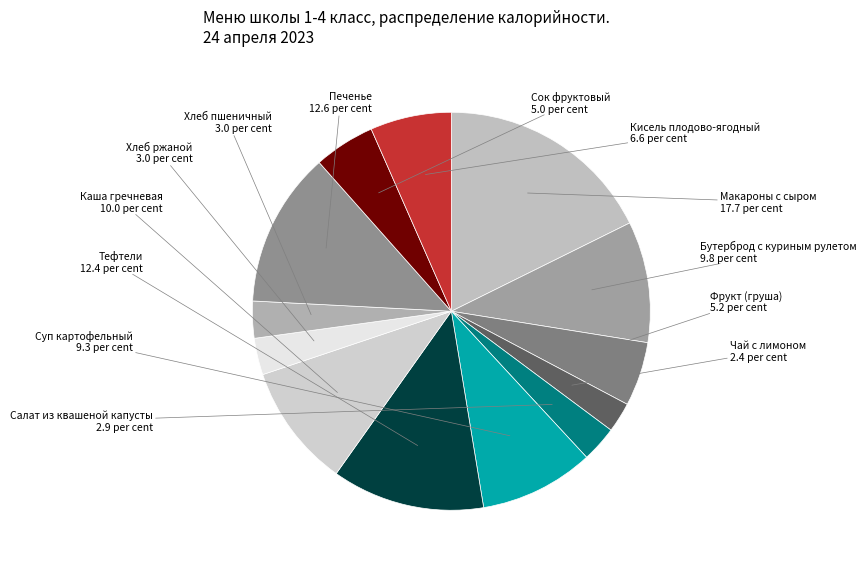

Do Тефтели and Сок фруктовый together represent more than half of the pie?

No